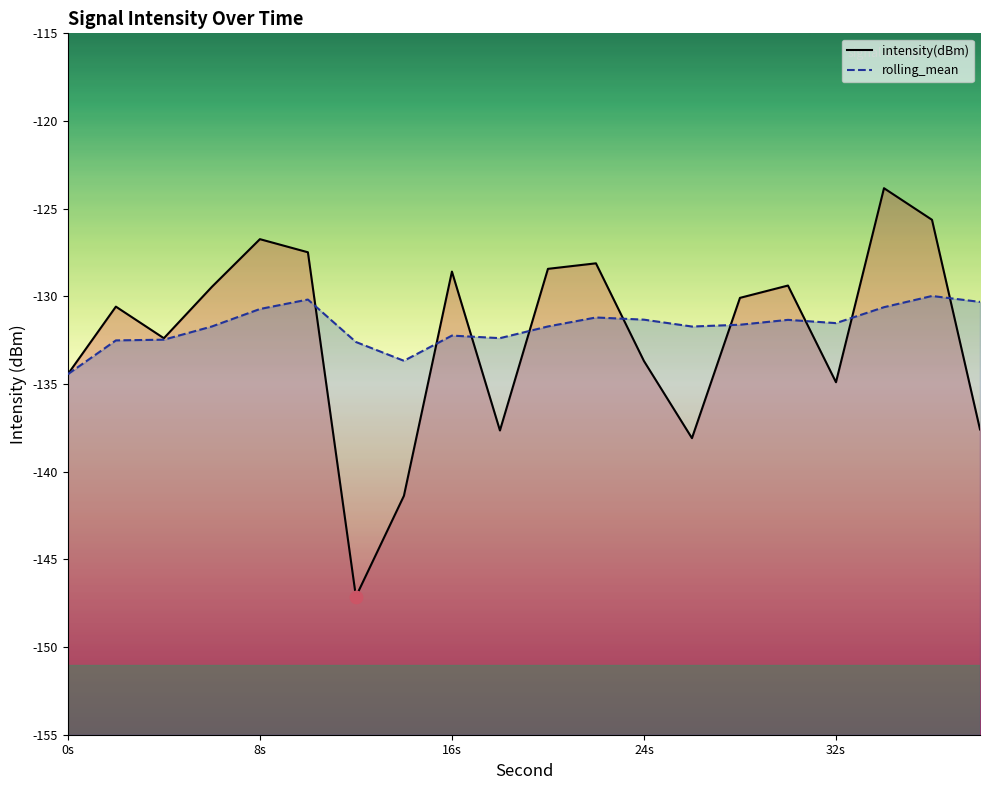

Which series has the largest total across all categories?

rolling_mean